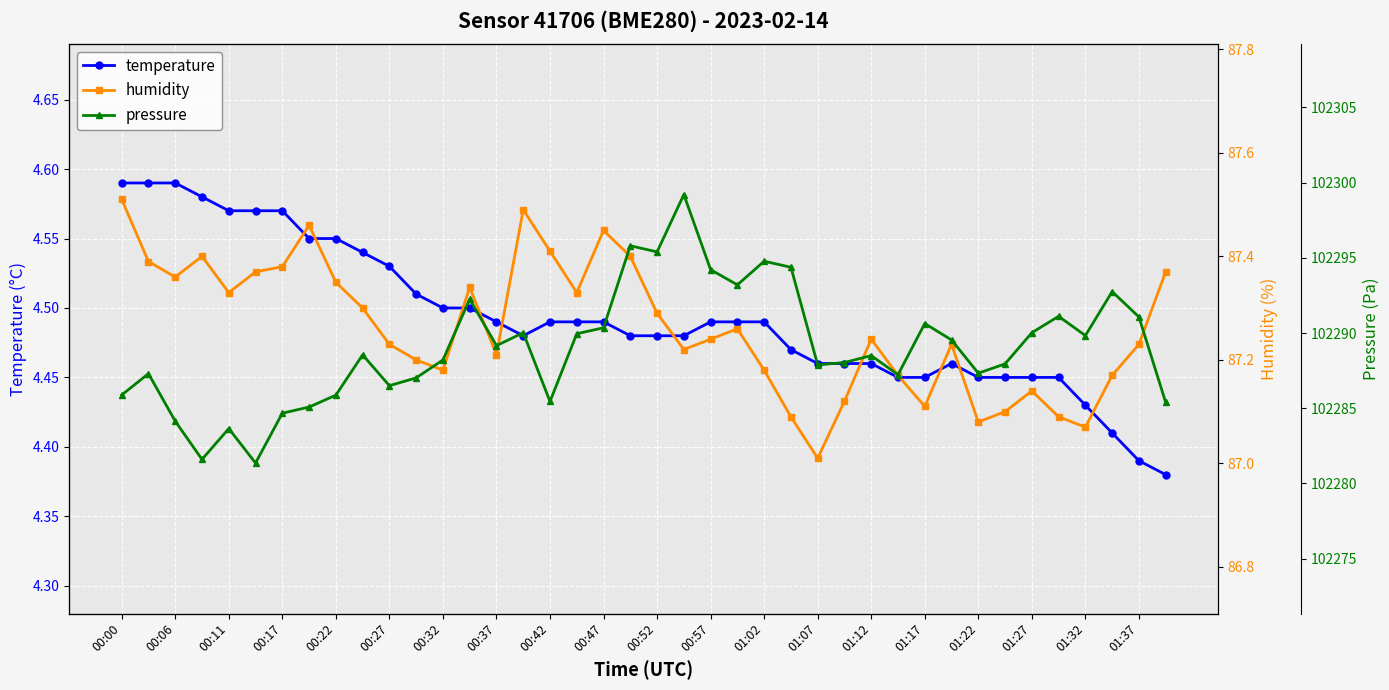

How many temperature values are between 4 and 5?

40